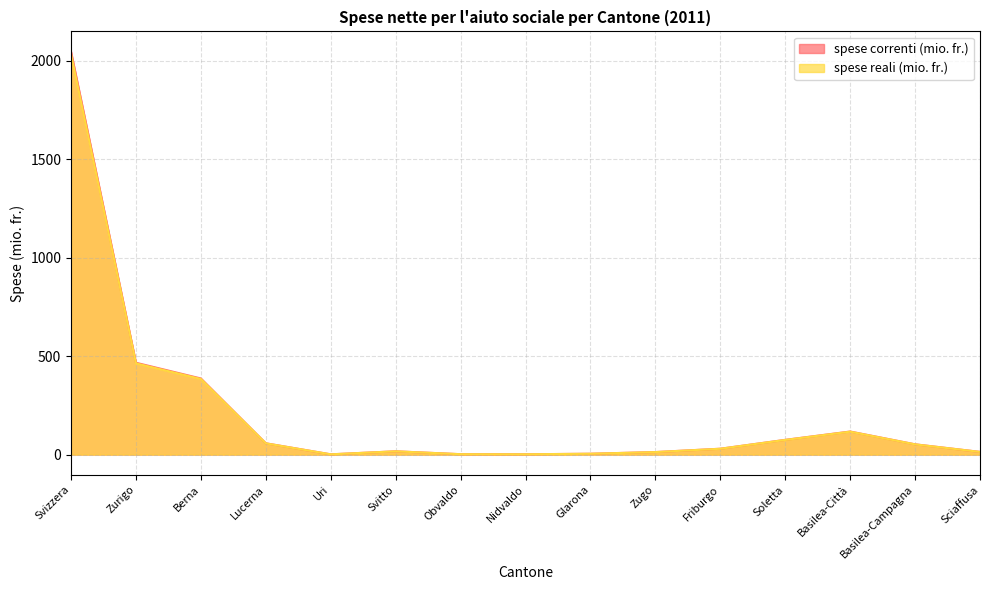

How many interior local valleys does the spese correnti (mio. fr.) series have?

2